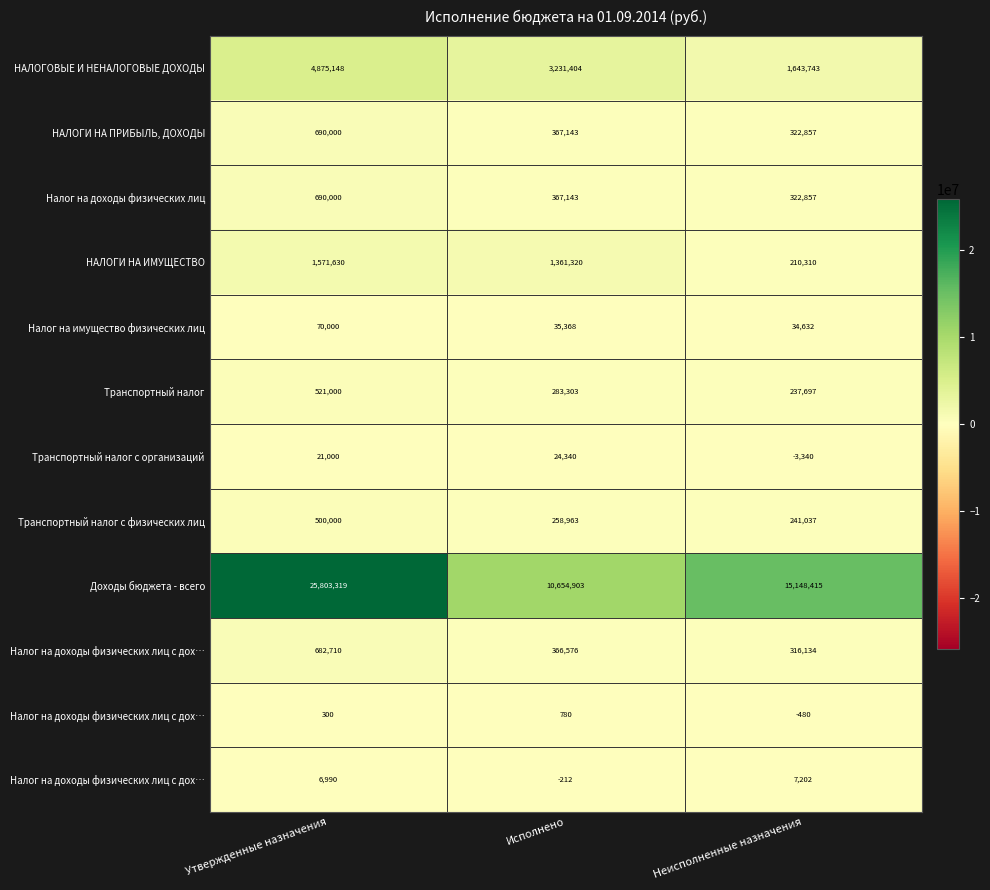

Between Исполнено and Неисполненные назначения, which is larger?

Исполнено